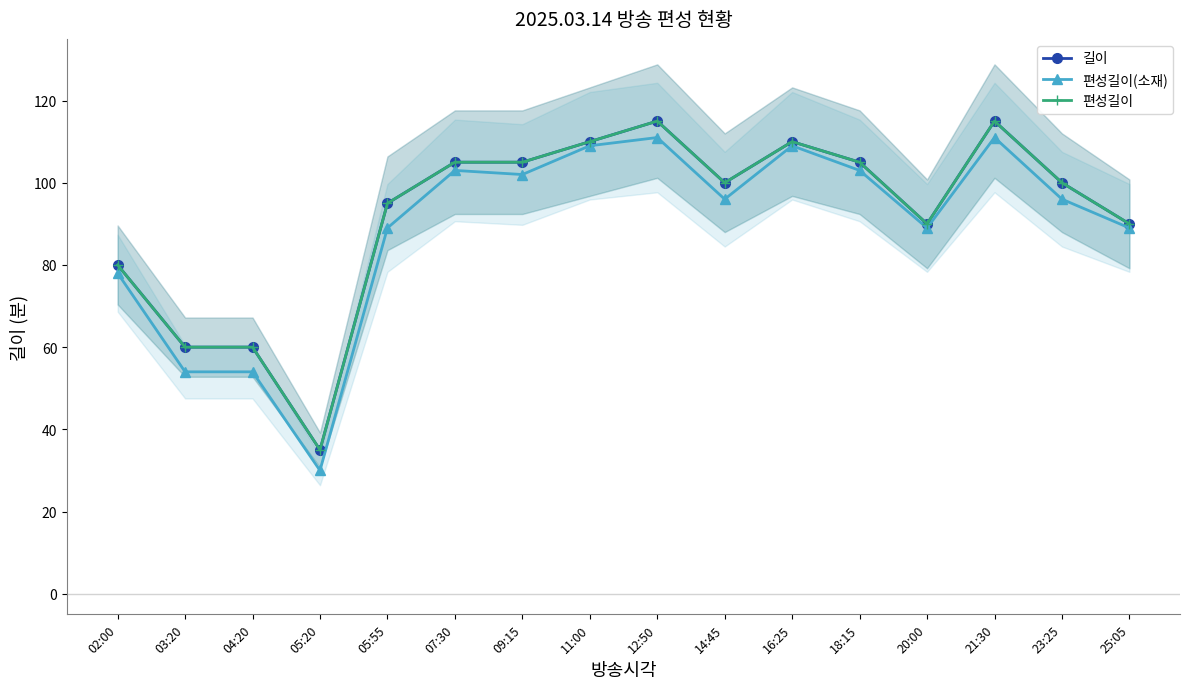

How many interior local peaks does the 편성길이 series have?

3